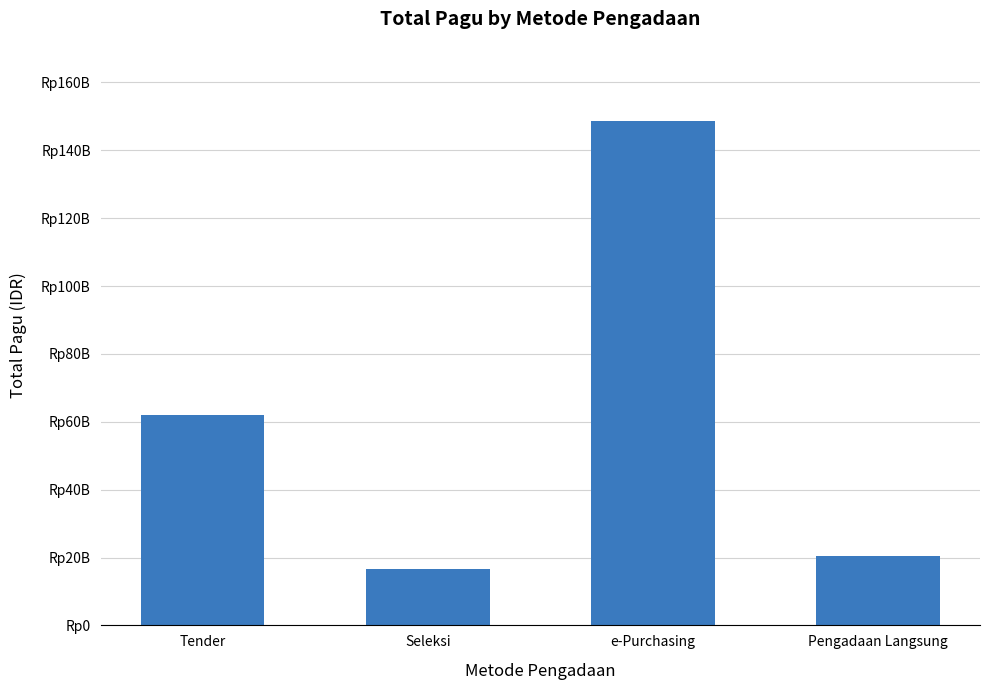

Does the chart contain any negative values?

No